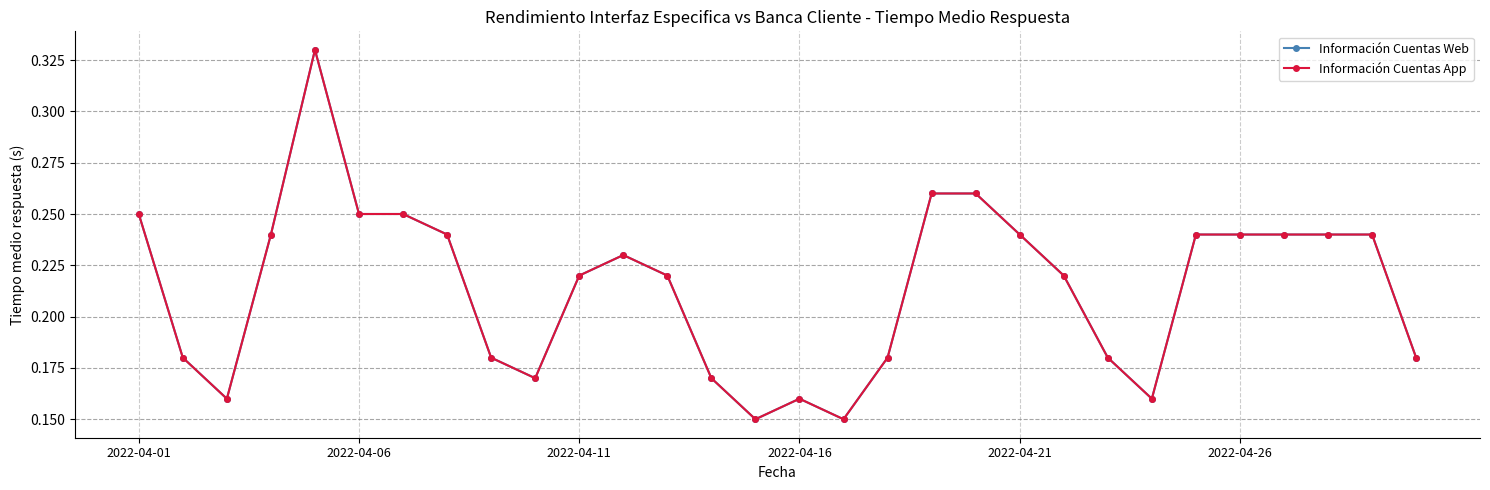

At how many categories does at least one series exceed 0?

30